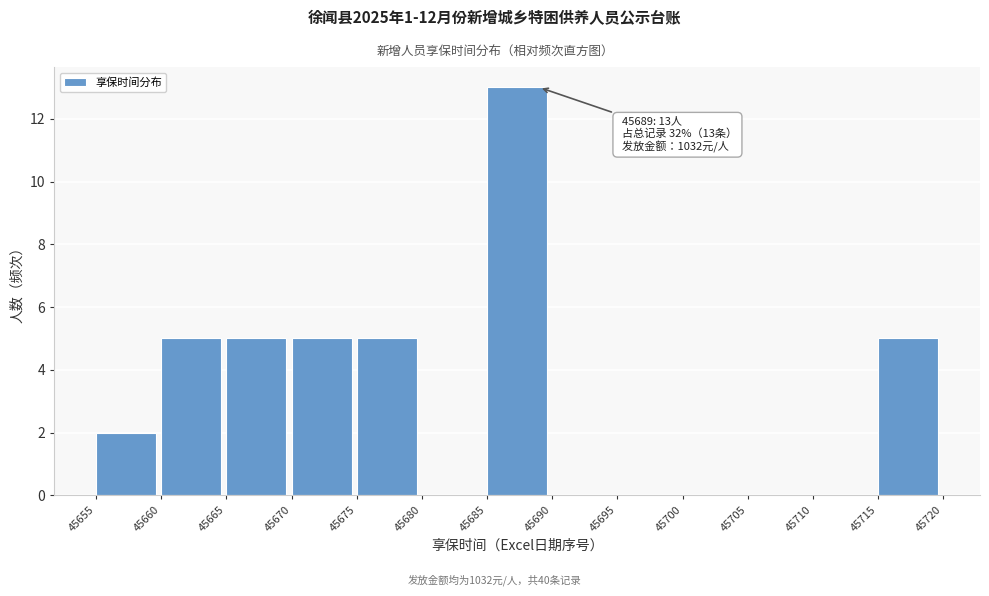

Which range on the x-axis has the tallest bar?

45685 to 45690